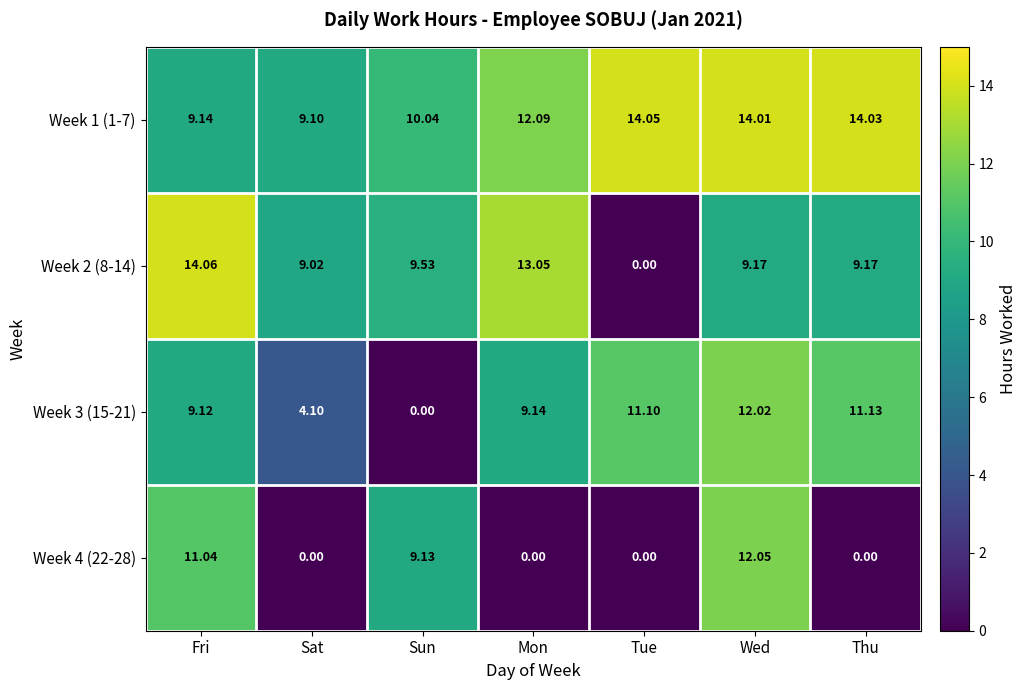

At which category is the sum across all series the highest?

Wed